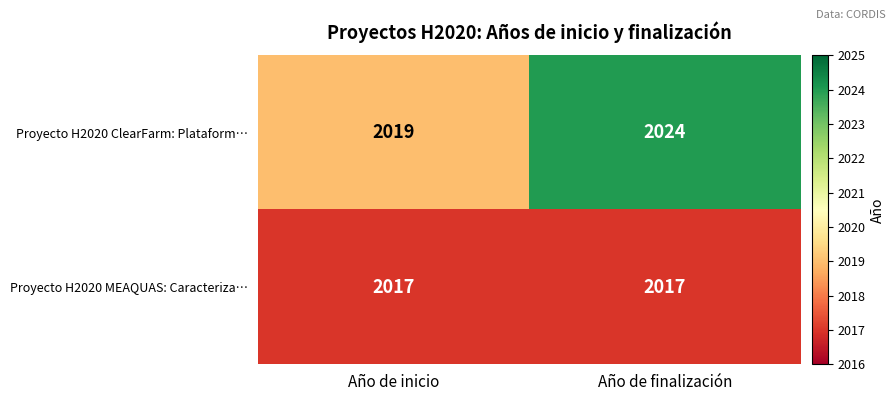

How many series are shown in this chart?

2